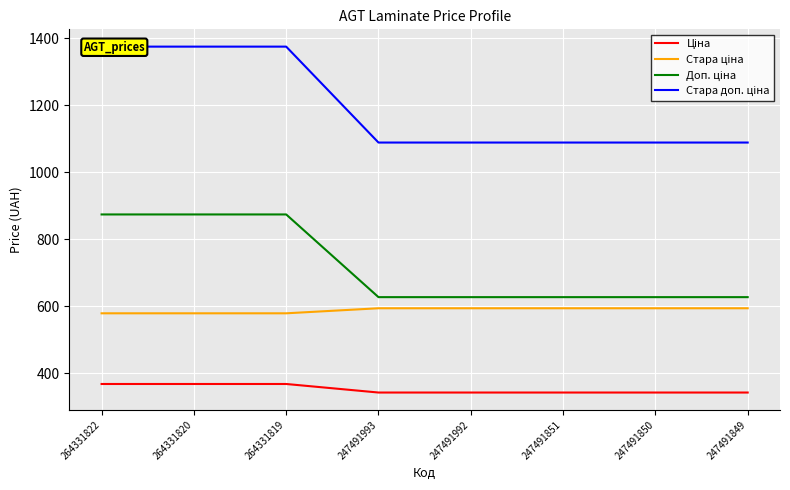

True or false: Ціна and Доп. ціна cross at least once.

False